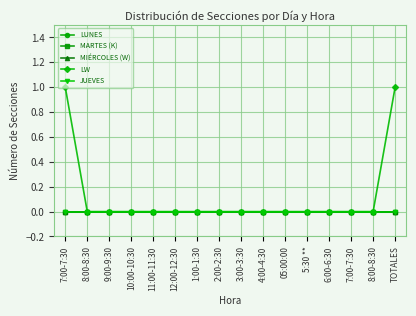

What is the label of the 11th point from the left?

05:00:00